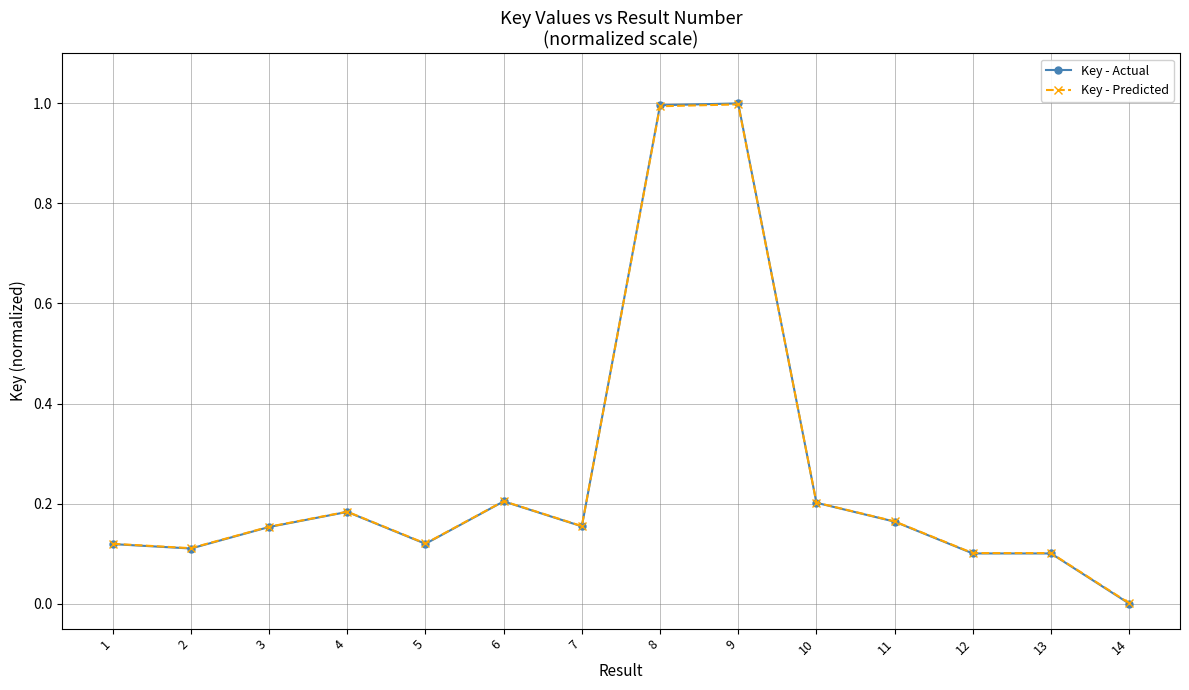

Between 4 and 5, which series saw the biggest shift?

Key - Actual